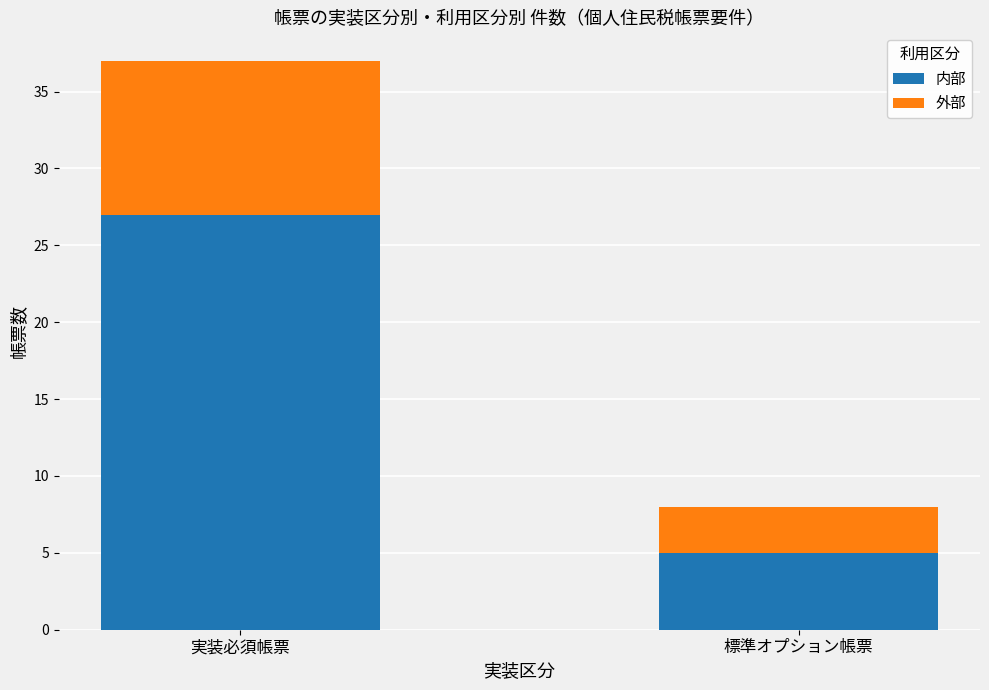

List the labels in order of 内部 value, largest first.

実装必須帳票, 標準オプション帳票